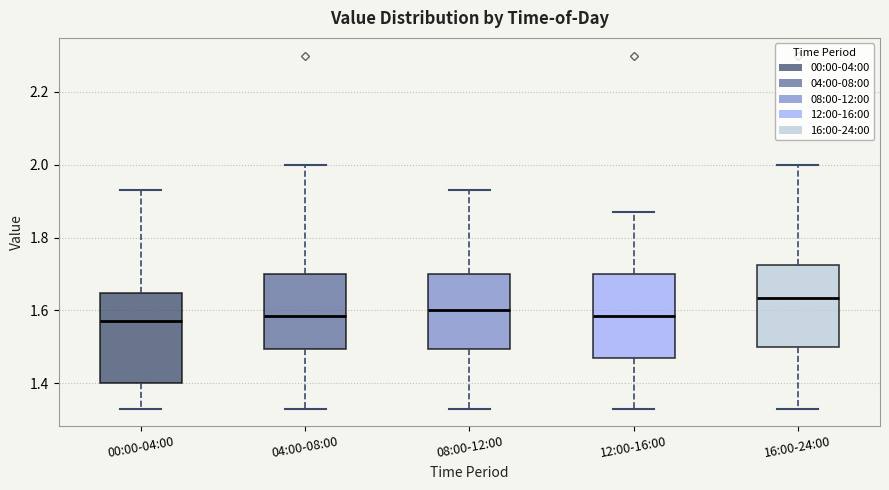

Reading left to right, transcribe this box plot: for each box, give where its median line is, the range the box spans, and where its two whiskers end, as read against the y-axis. The values are not printed on the chart, so give them approximately, as read against the axis.

00:00-04:00: median 1.58, box 1.40 to 1.64, whiskers 1.34 to 1.94
04:00-08:00: median 1.58, box 1.50 to 1.70, whiskers 1.34 to 2.00
08:00-12:00: median 1.60, box 1.50 to 1.70, whiskers 1.34 to 1.94
12:00-16:00: median 1.58, box 1.48 to 1.70, whiskers 1.34 to 1.88
16:00-24:00: median 1.64, box 1.50 to 1.72, whiskers 1.34 to 2.00